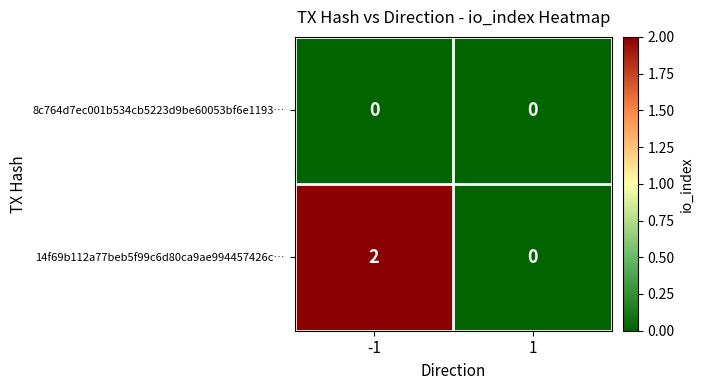

Which series has the largest total across all categories?

14f69b112a77beb5f99c6d80ca9ae994457426c…